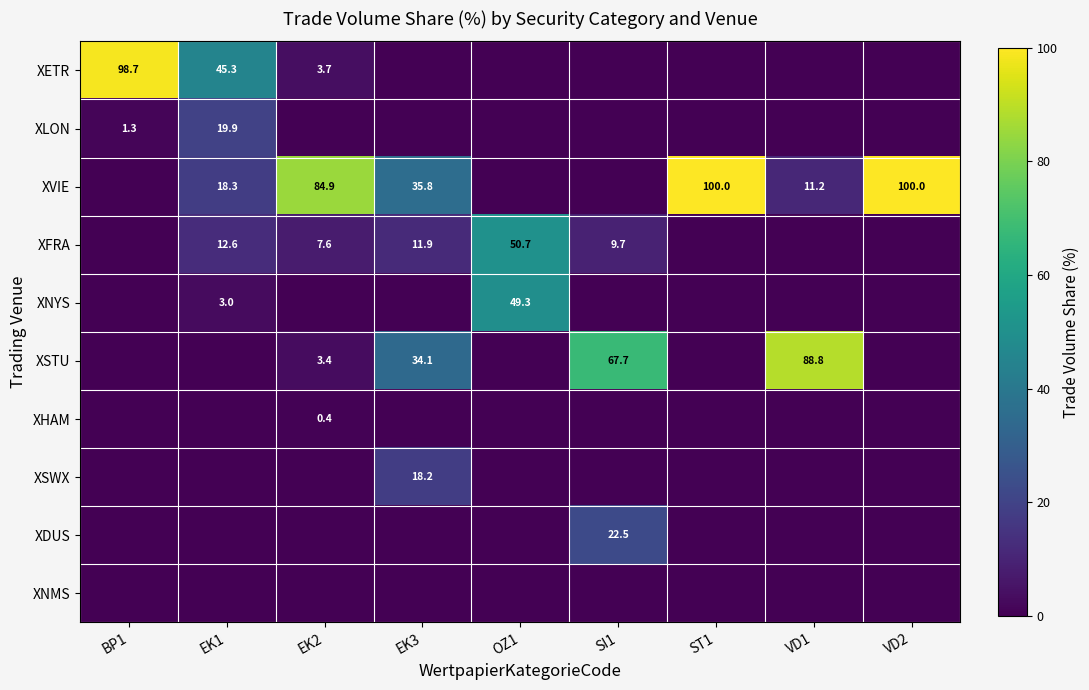

The XSTU series shows 3.4 at EK2. True or false?

True